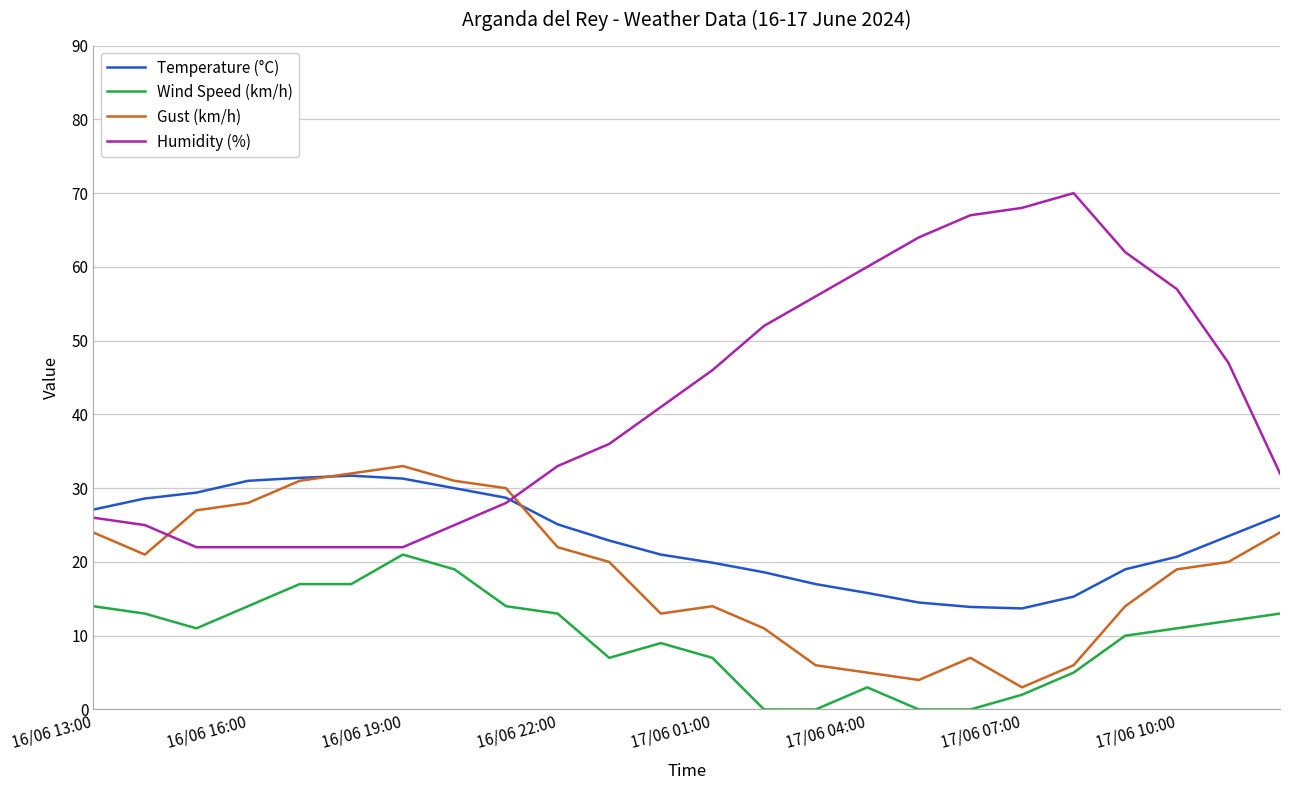

How many intersections are there between Humidity (%) and Gust (km/h)?

2